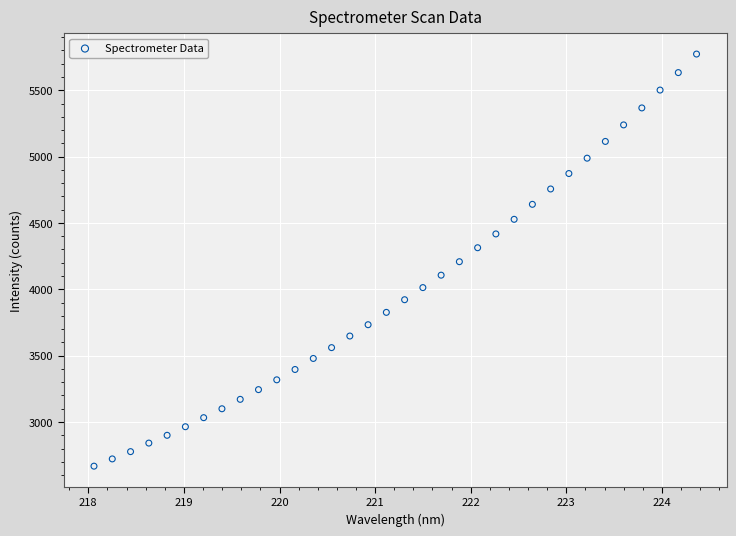

What is the range of Y values (max minus min)?

3105.8